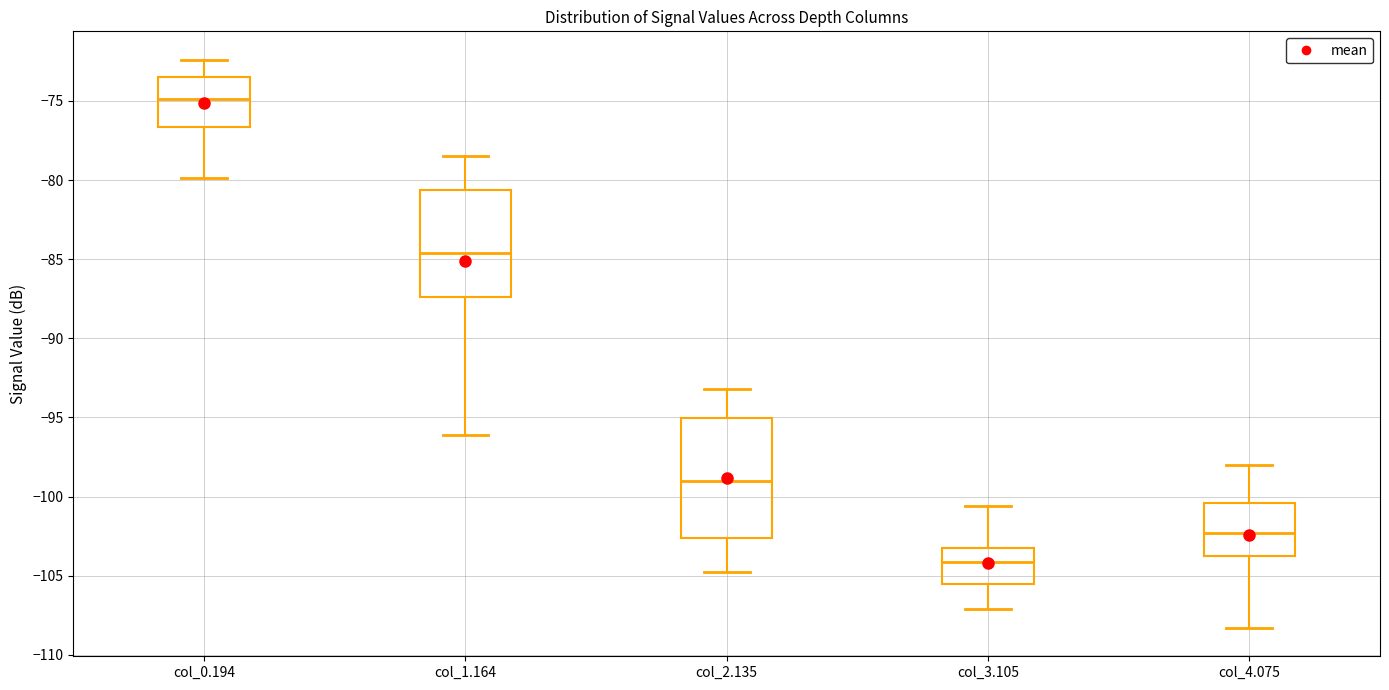

Which box is the tallest, from its lower edge to its upper edge?

col_2.135